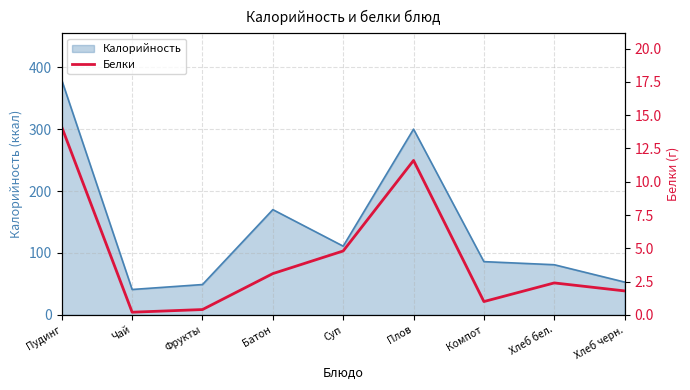

What is the ratio of the value at Хлеб черн. to the value at Плов?

0.2